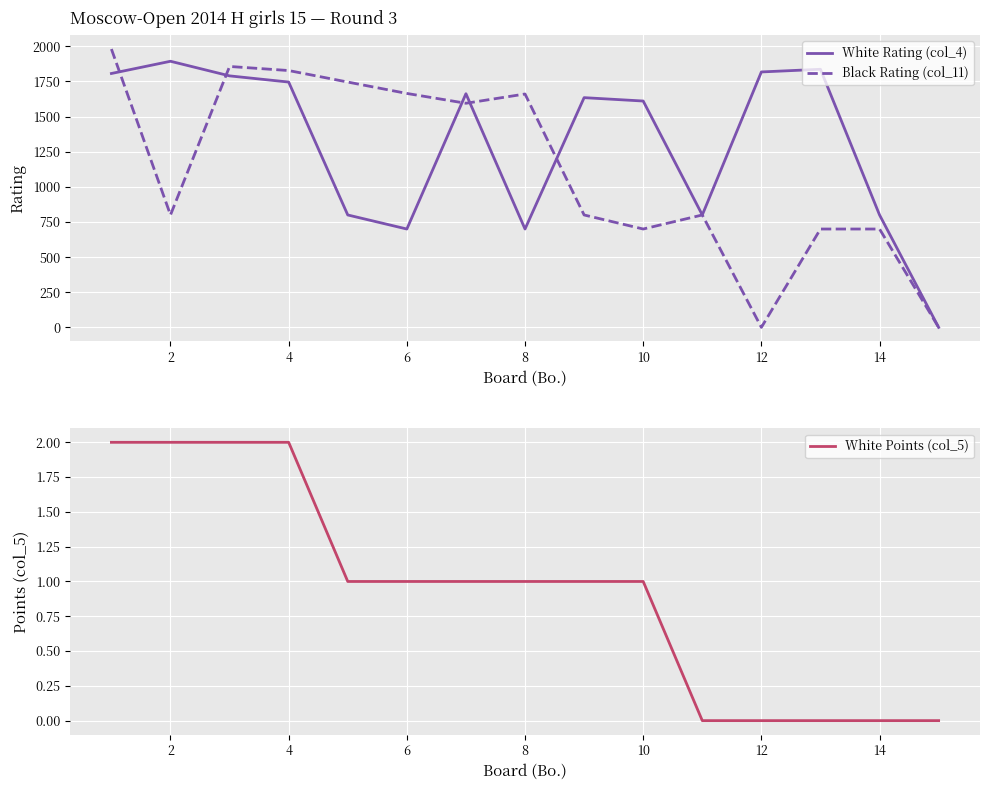

True or false: White Points (col_5) and White Rating (col_4) cross at least once.

False